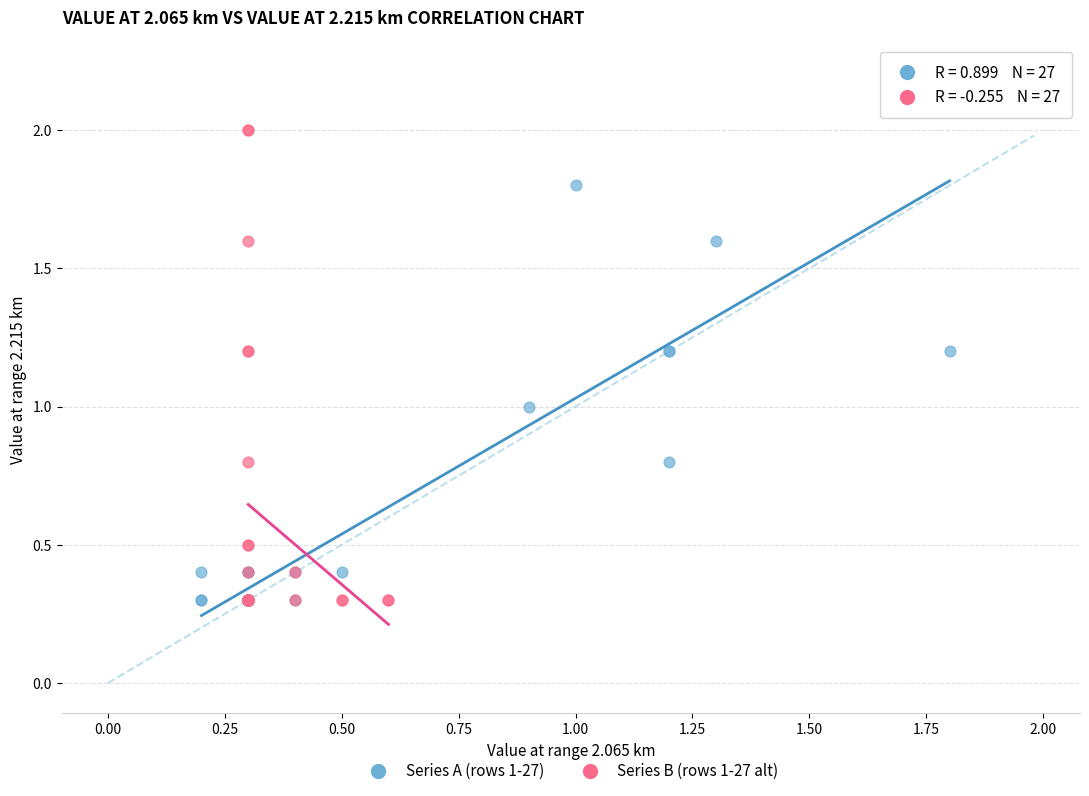

Which series reaches the maximum Y coordinate?

Series A (rows 1-27)